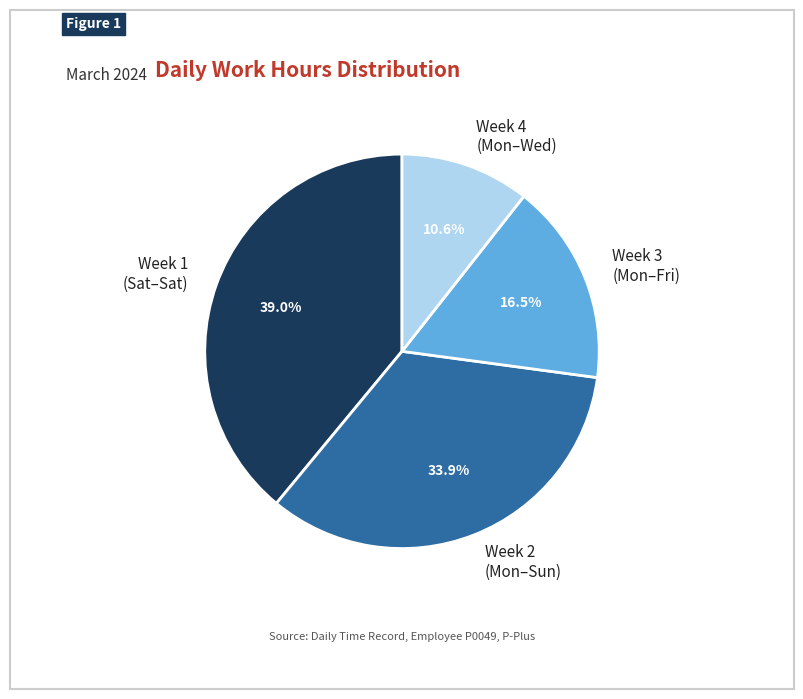

Rank the categories by value from highest to lowest.

Week 1 (Sat–Sat), Week 2 (Mon–Sun), Week 3 (Mon–Fri), Week 4 (Mon–Wed)